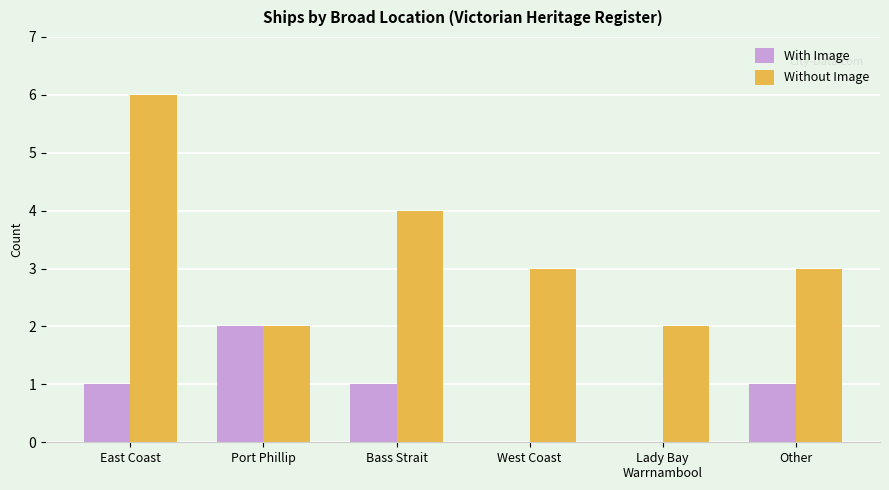

Which series changed the most between East Coast and Port Phillip?

Without Image